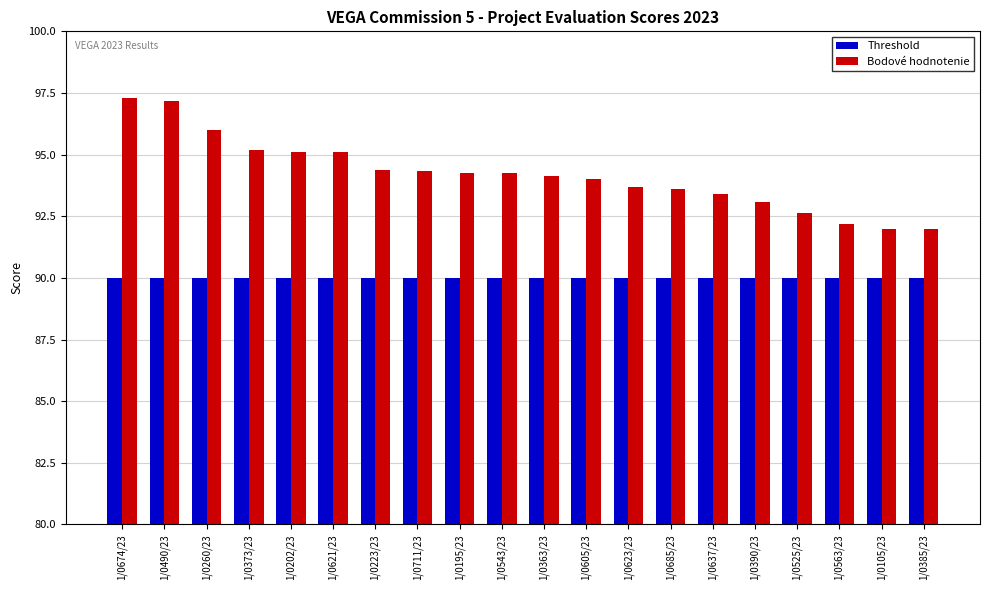

Between 1/0605/23 and 1/0563/23, which series saw the biggest shift?

Bodové hodnotenie